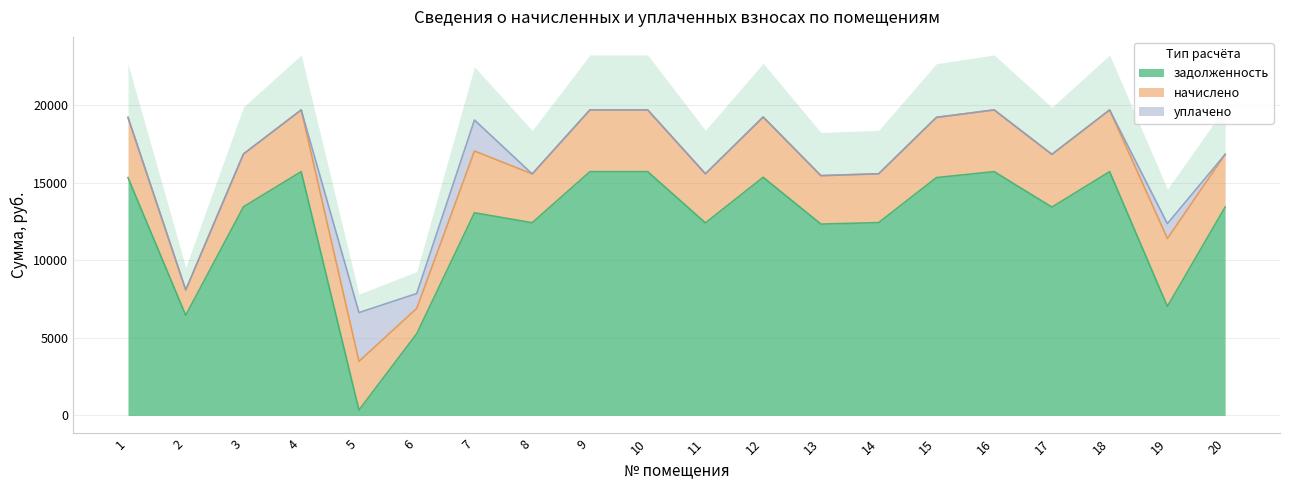

The value of начислено at 6 is 1633.0. True or false?

True